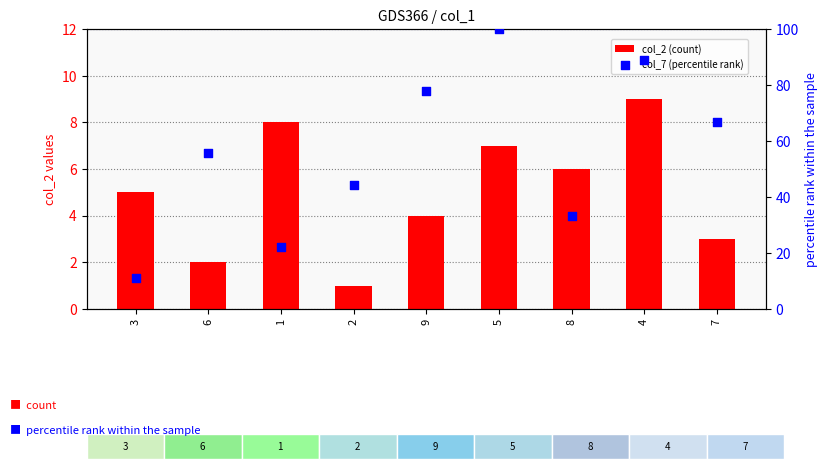

What are all the series names shown in the legend?

col_2 (count), col_7 (percentile rank)